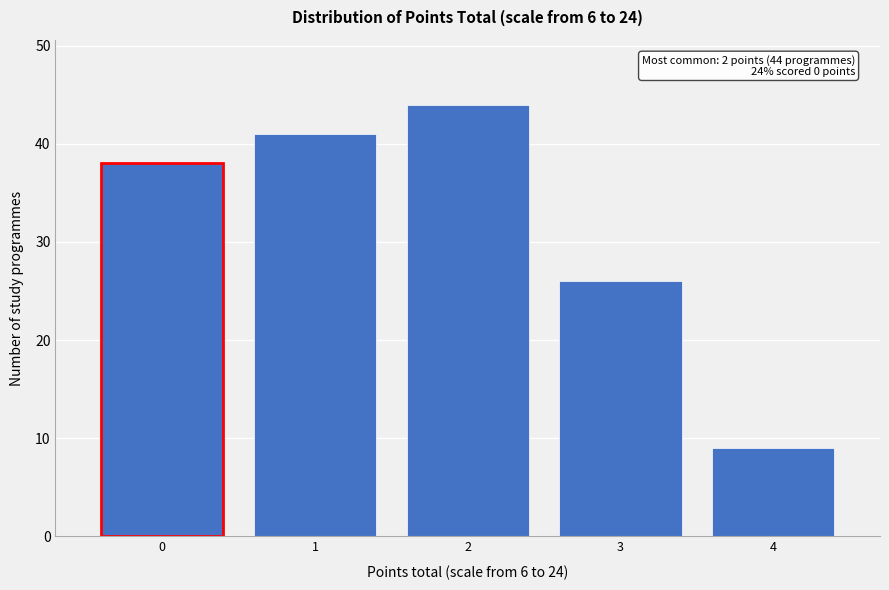

Reading left to right, extract all data points from this chart.

38	41	44	26	9